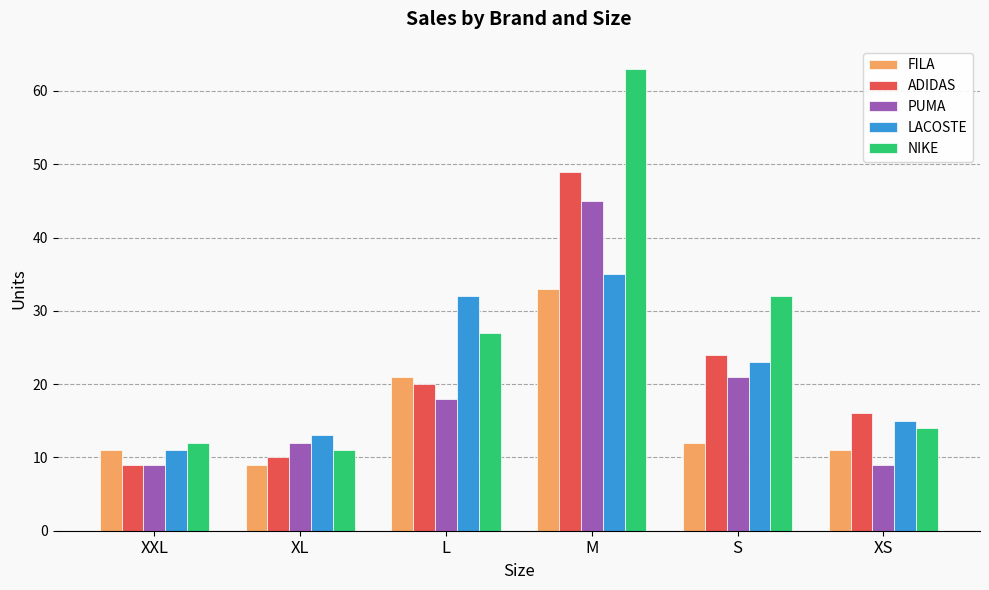

How many groups of bars are there?

6